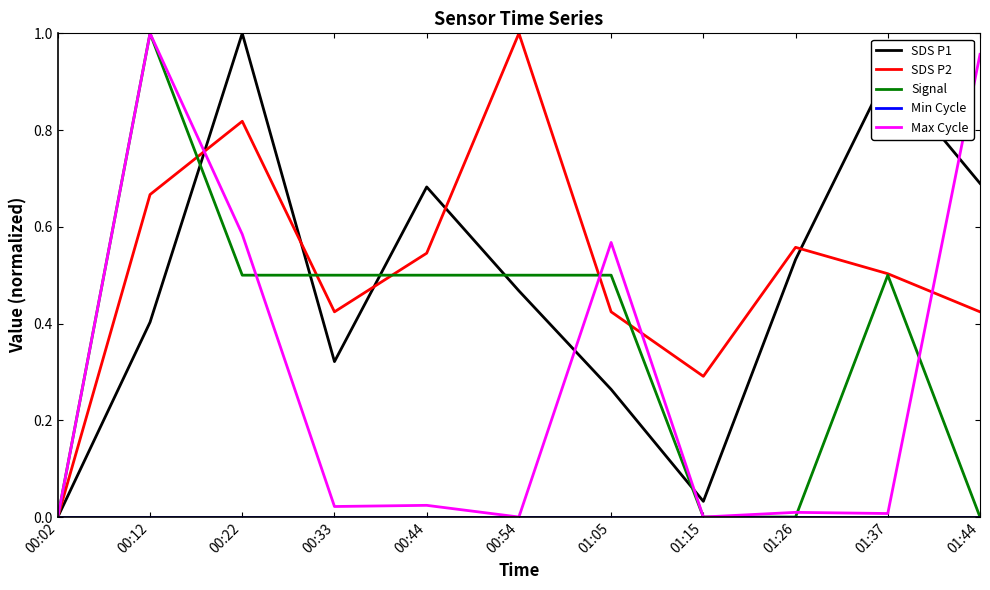

The SDS P2 series shows 0.5 at 01:37. True or false?

True